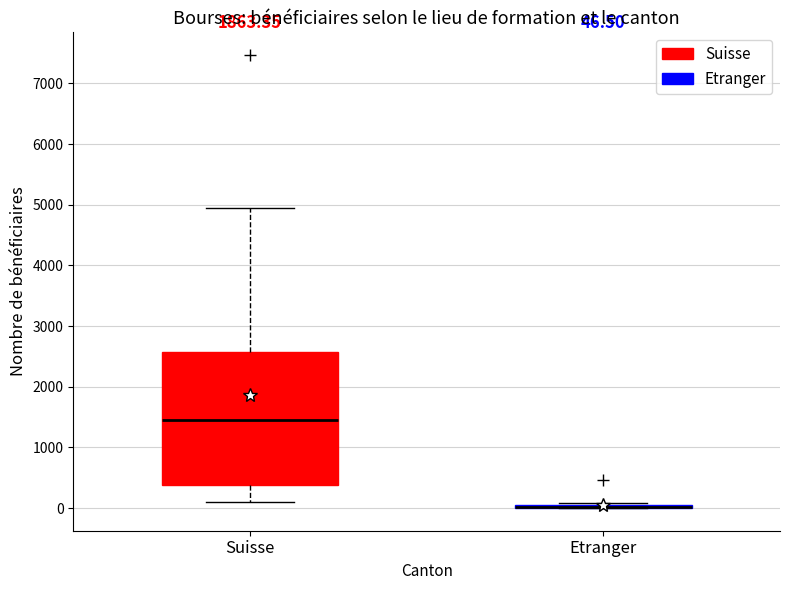

Comparing the boxes themselves (not the whiskers), which one is the tallest?

Suisse